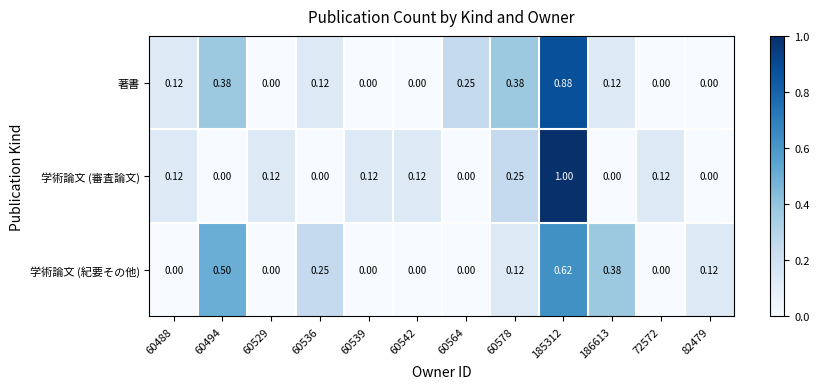

Which series has the largest range (max minus min)?

学術論文 (審査論文)